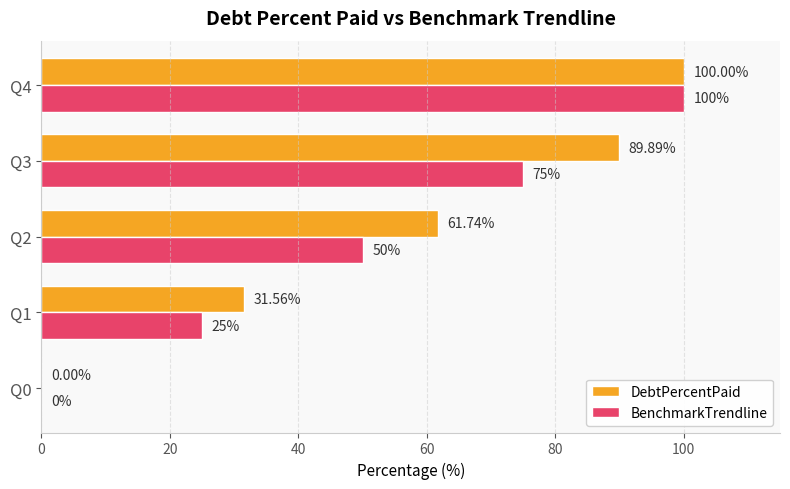

Which series changed the most between Q0 and Q3?

DebtPercentPaid